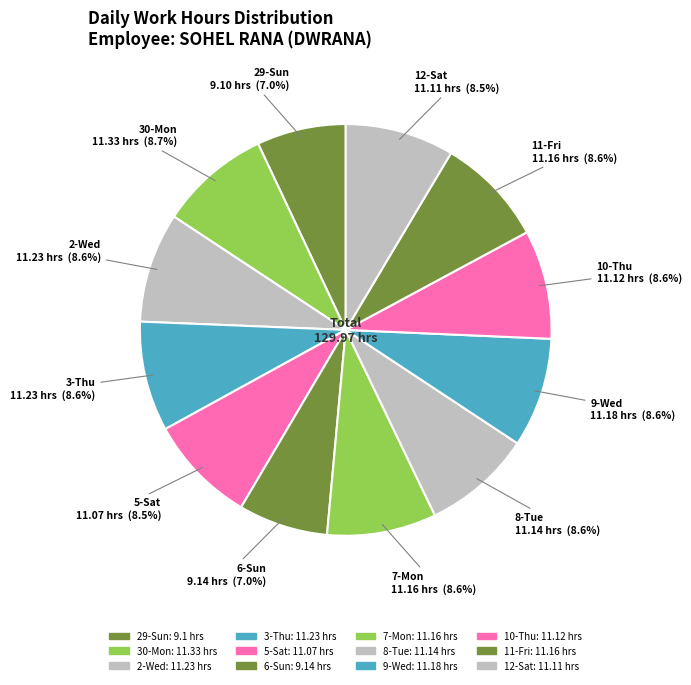

Which category has the biggest portion of the pie?

30-Mon